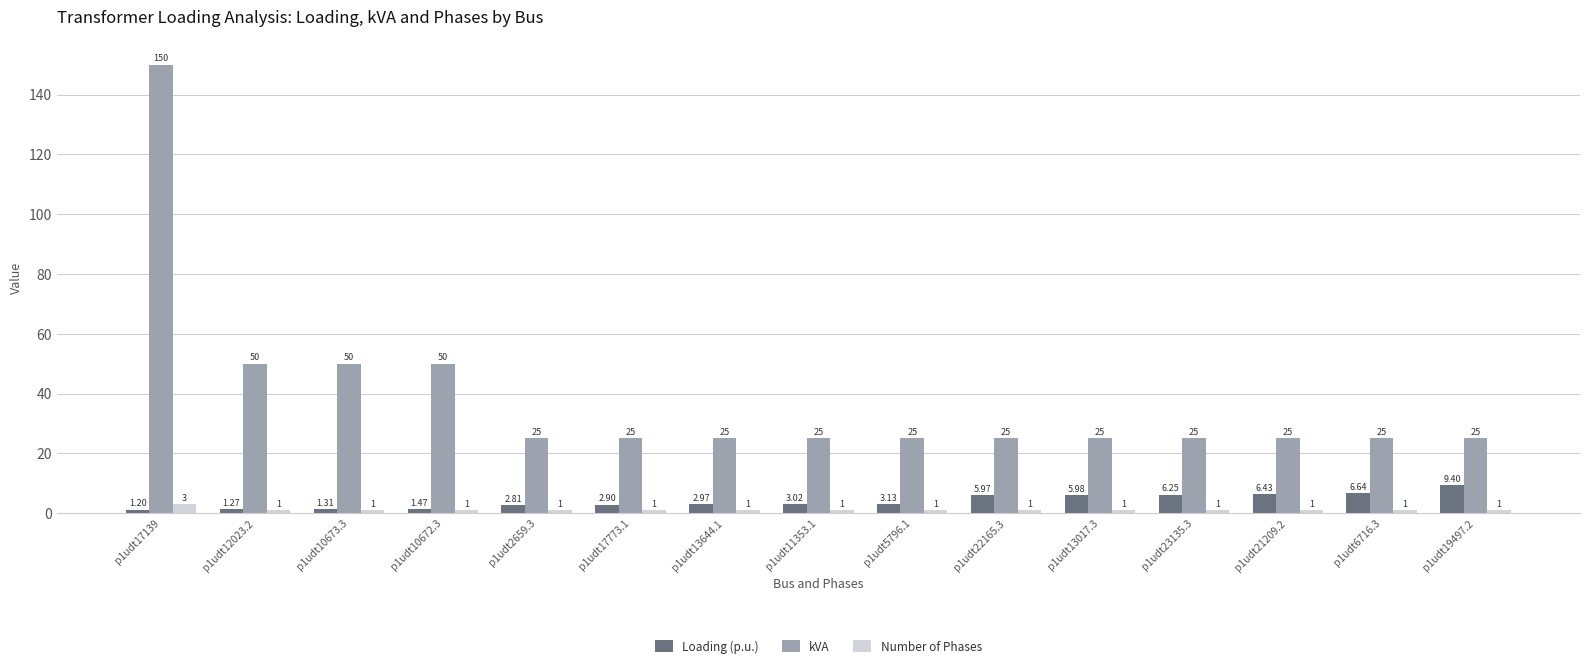

What is the difference between the maximum and minimum values in the kVA series?

125.0